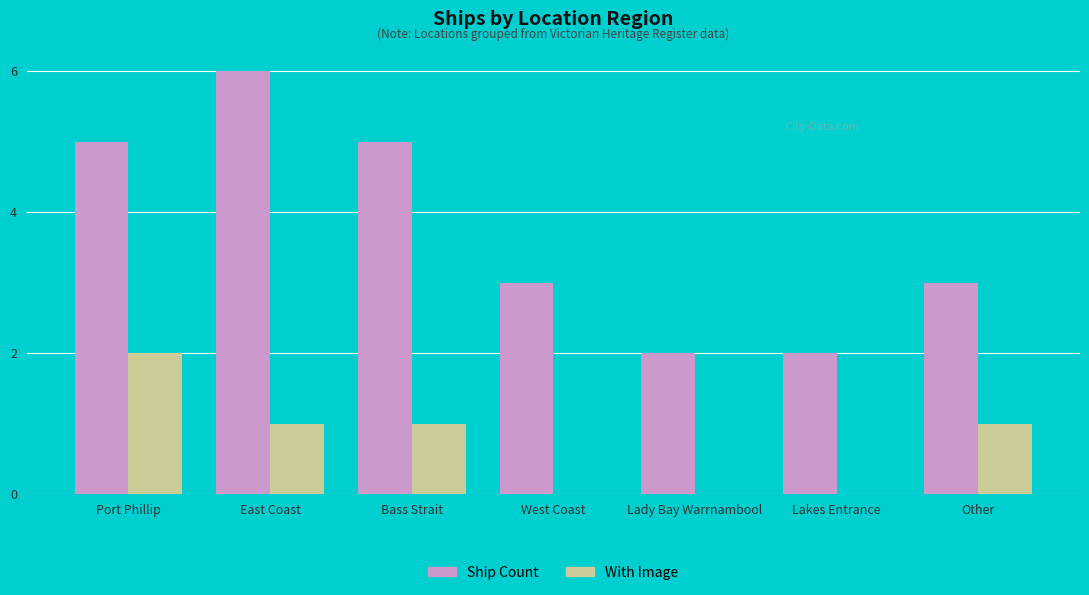

Which series changed the most between Port Phillip and Lady Bay Warrnambool?

Ship Count